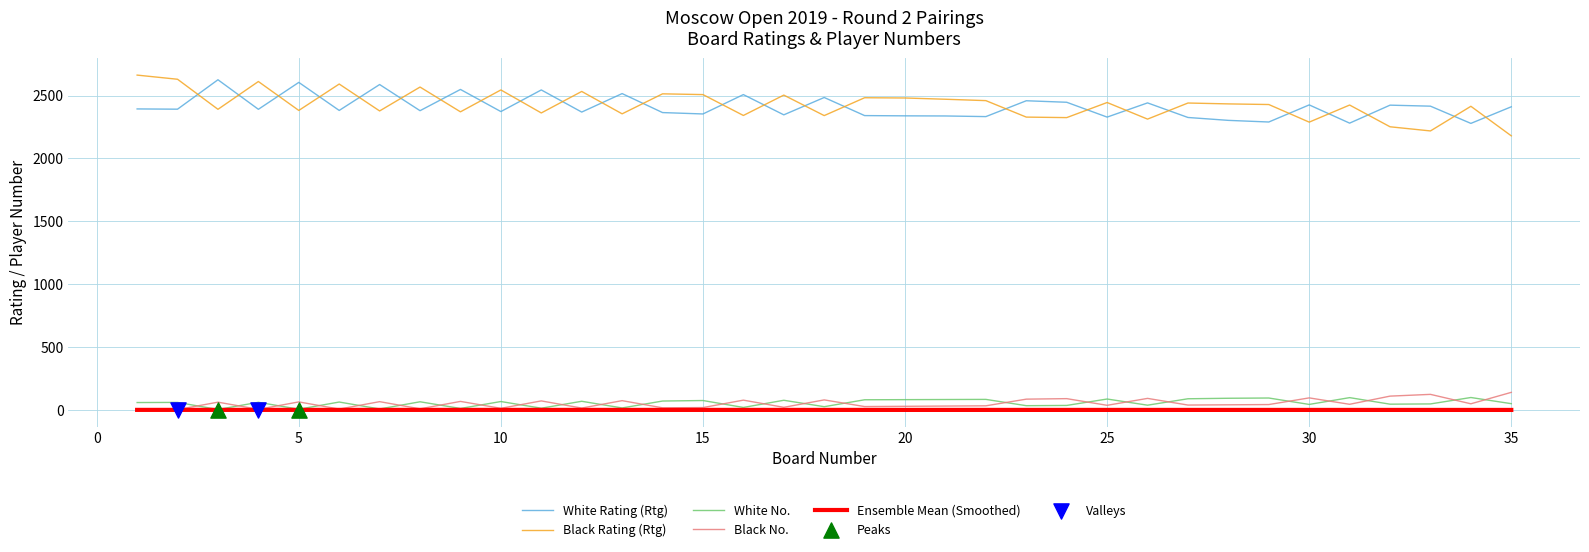

Which series has the widest spread of values?

Black Rating (Rtg)